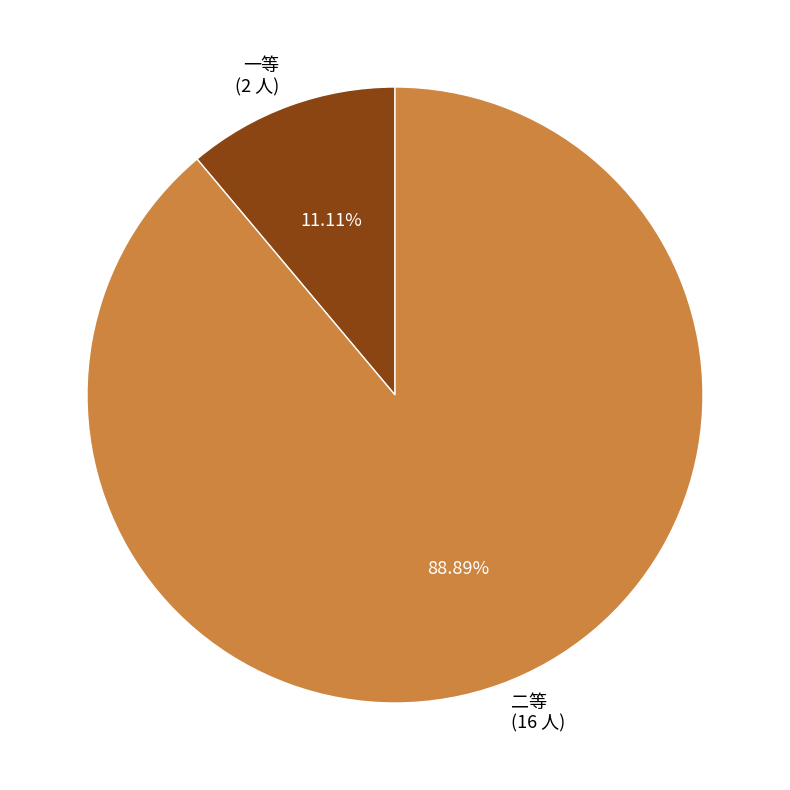

To the nearest percent, what is the combined percentage of 二等 and 一等?

100%